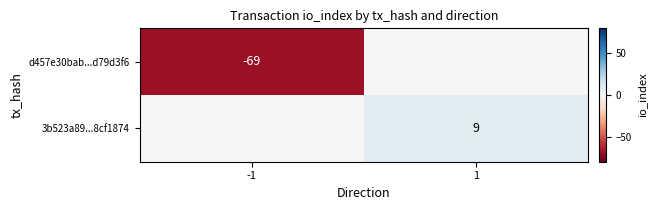

The value of d457e30bab...d79d3f6 at -1 is -69. True or false?

True